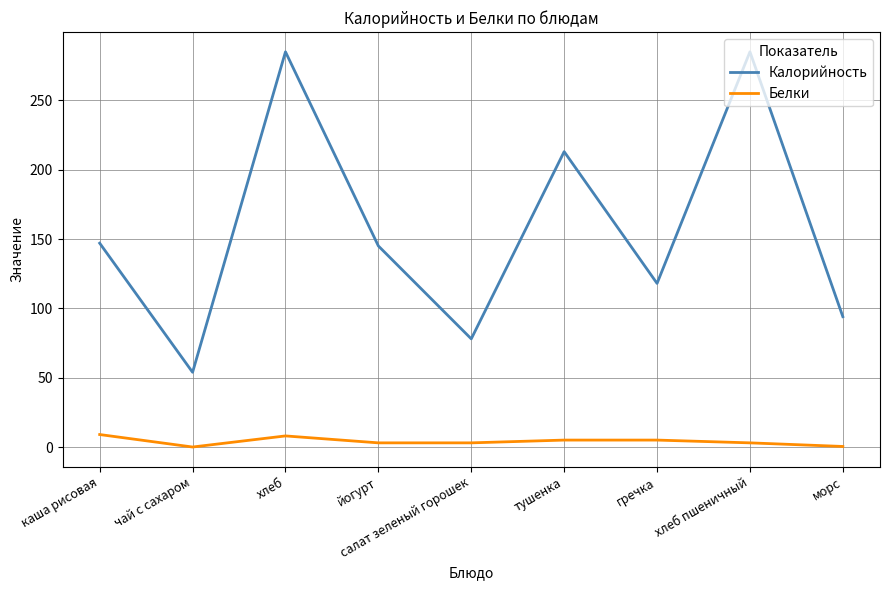

What is the sum of all Белки values?

36.4